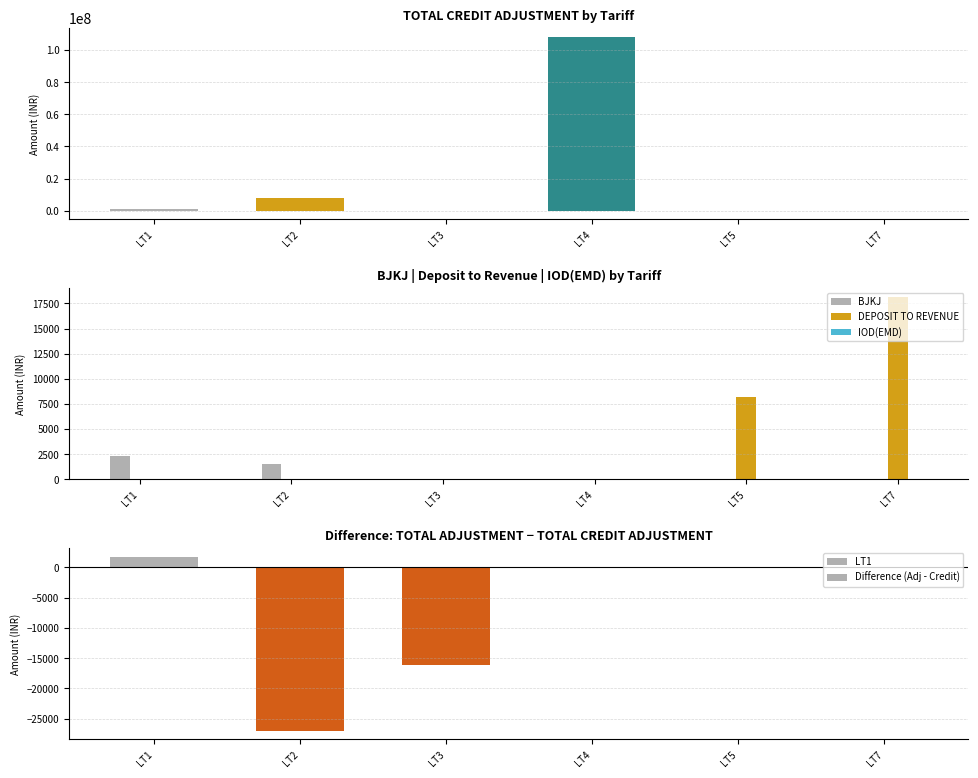

What is the difference between the second highest and minimum values in the DEPOSIT TO REVENUE series?

8230.0